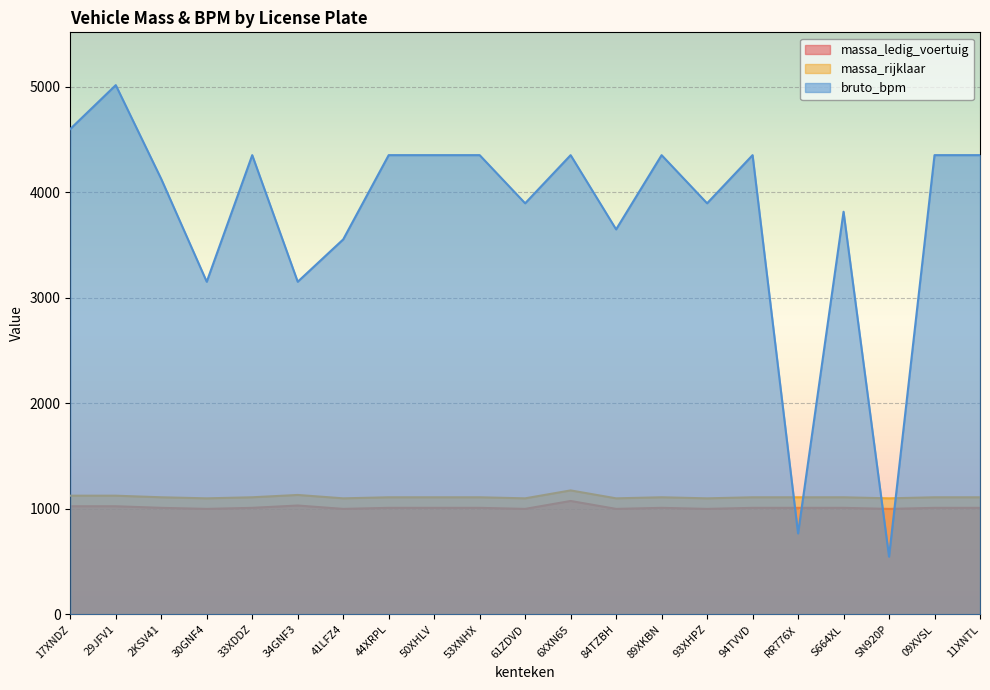

Where is the first local maximum for massa_ledig_voertuig?

34GNF3